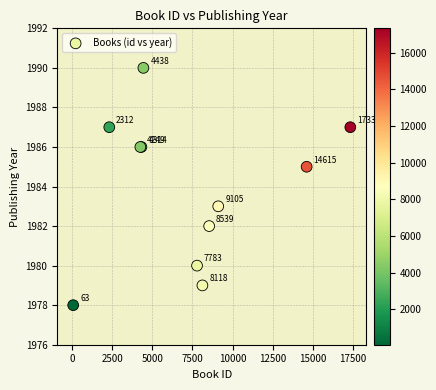

What Y value in the scatter plot is closest to 1984?

1983